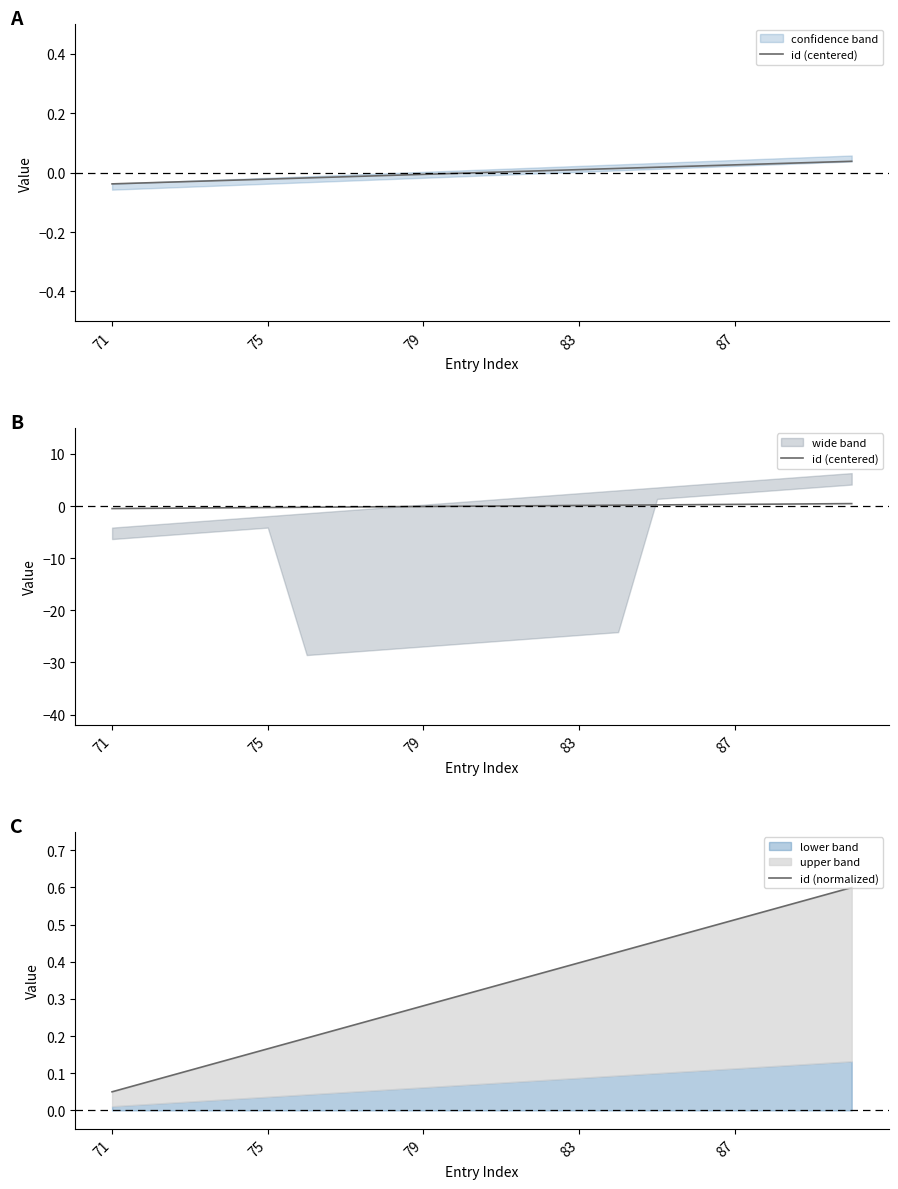

True or false: id (normalized) has a value of 0.5 at 15.

True